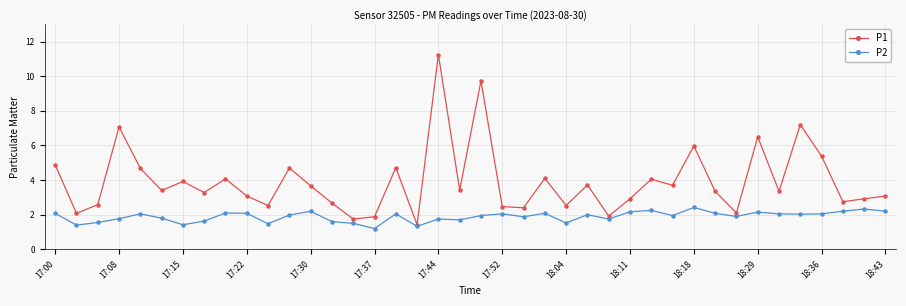

Rank the series by their maximum value, from lowest to highest.

P2, P1